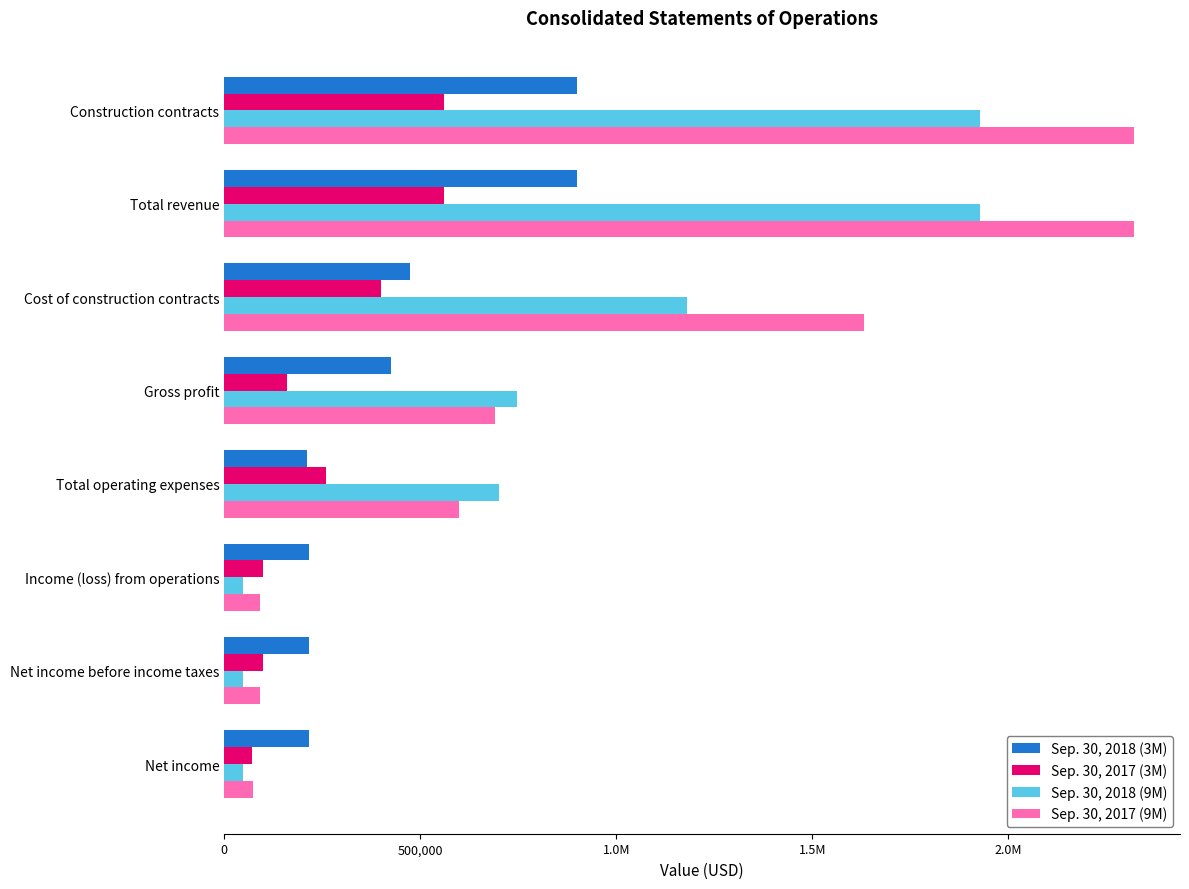

What are all the series names shown in the legend?

Sep. 30, 2018 (3M), Sep. 30, 2017 (3M), Sep. 30, 2018 (9M), Sep. 30, 2017 (9M)